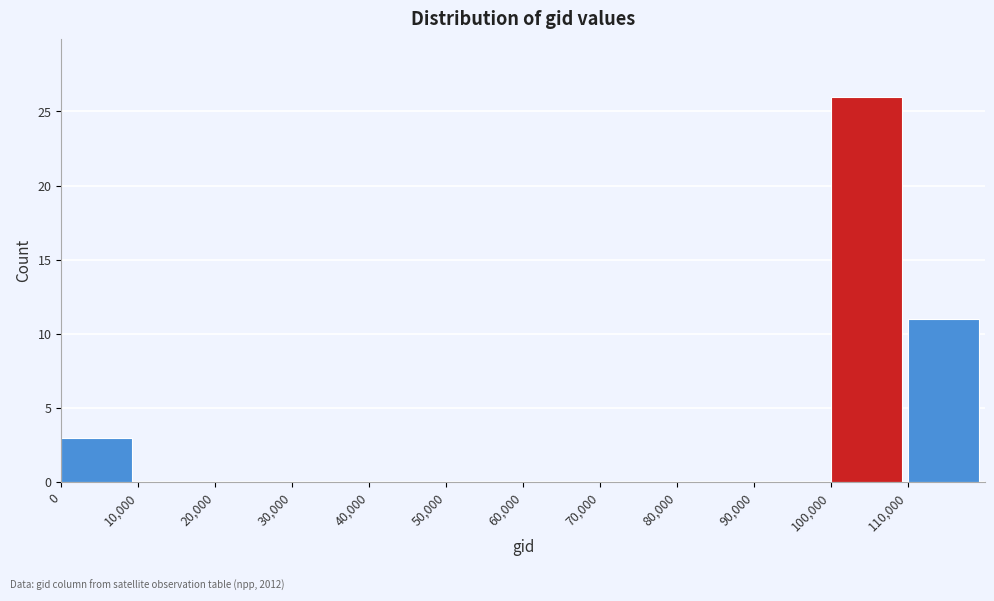

Reading left to right, transcribe this chart: for each bar, give the range it covers on the x-axis and its height. The values are not printed on the chart, so give them approximately, as read against the axis.

0 to 10000: 3
10000 to 20000: 0
20000 to 30000: 0
30000 to 40000: 0
40000 to 50000: 0
50000 to 60000: 0
60000 to 70000: 0
70000 to 80000: 0
80000 to 90000: 0
90000 to 100000: 0
100000 to 110000: 26
110000 to 120000: 11